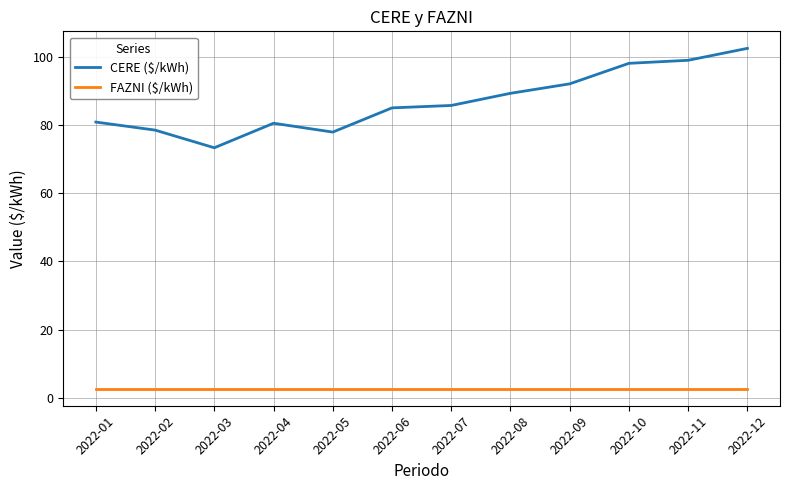

The CERE ($/kWh) series shows 85.0 at 2022-06. True or false?

True